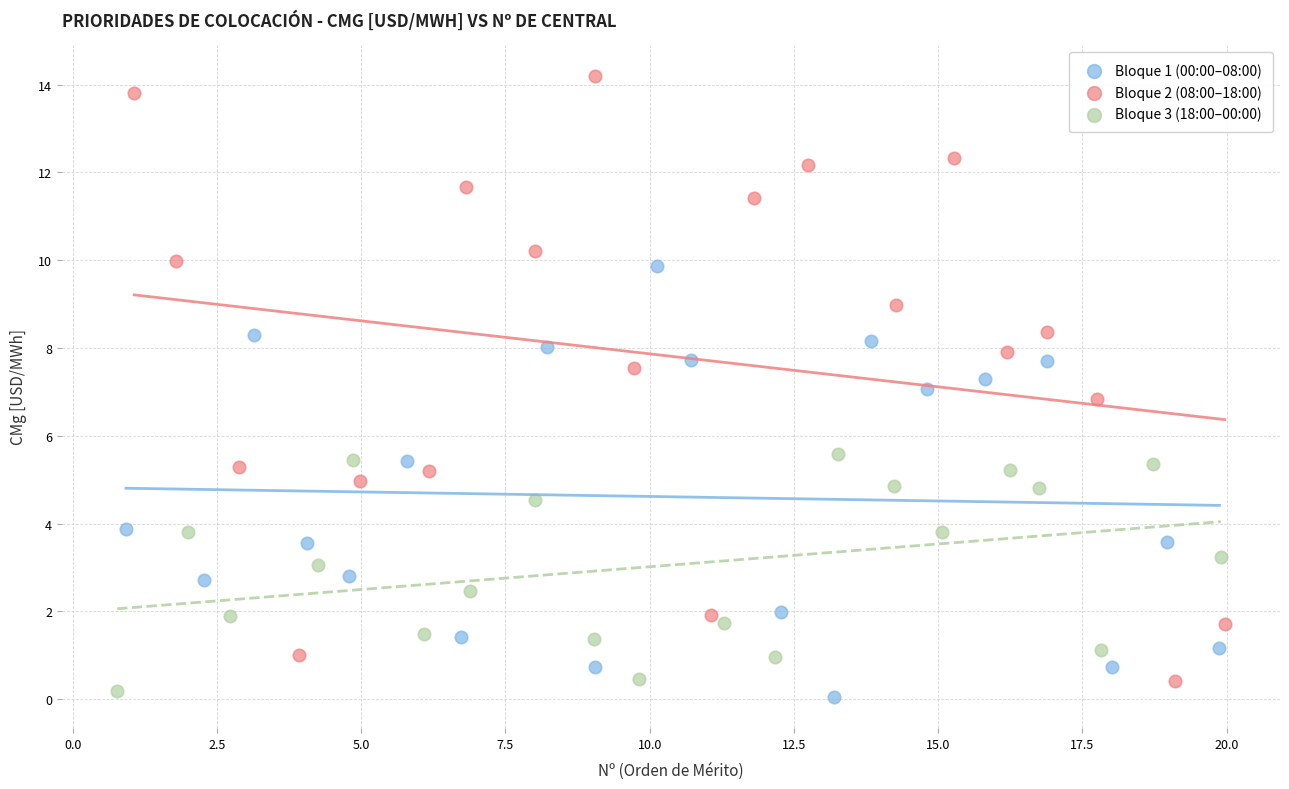

Which series reaches the maximum Y coordinate?

Bloque 2 (08:00–18:00)